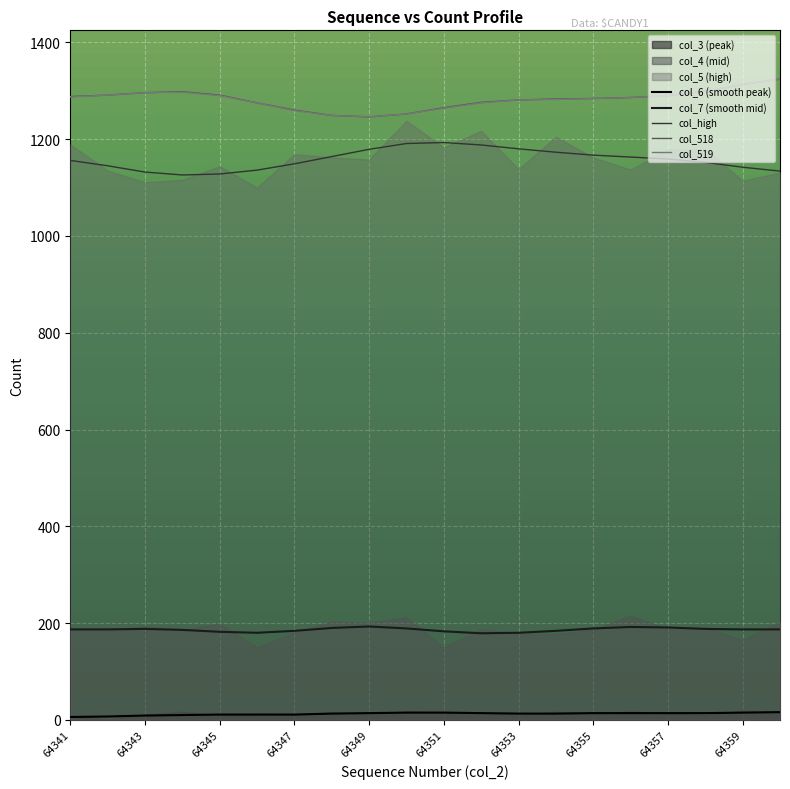

At how many categories does at least one series exceed 166?

20